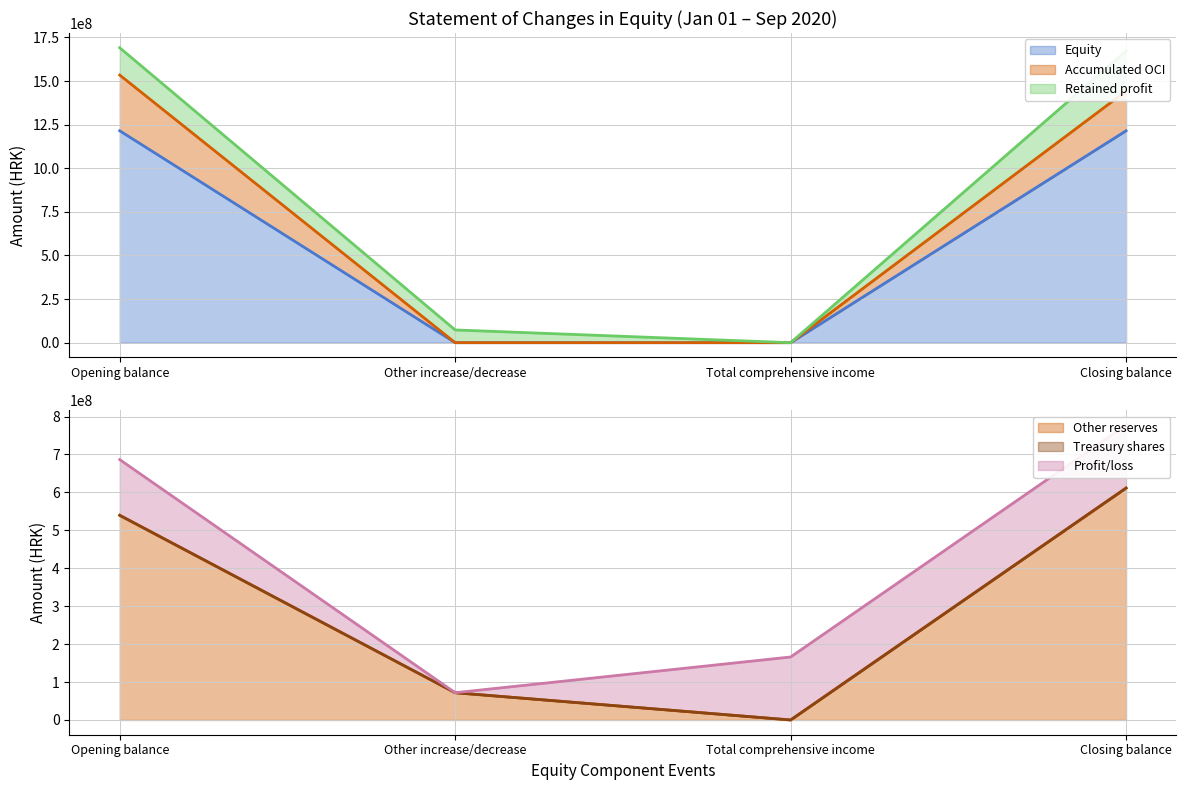

What is the total value across all series at Opening balance?

3445027889